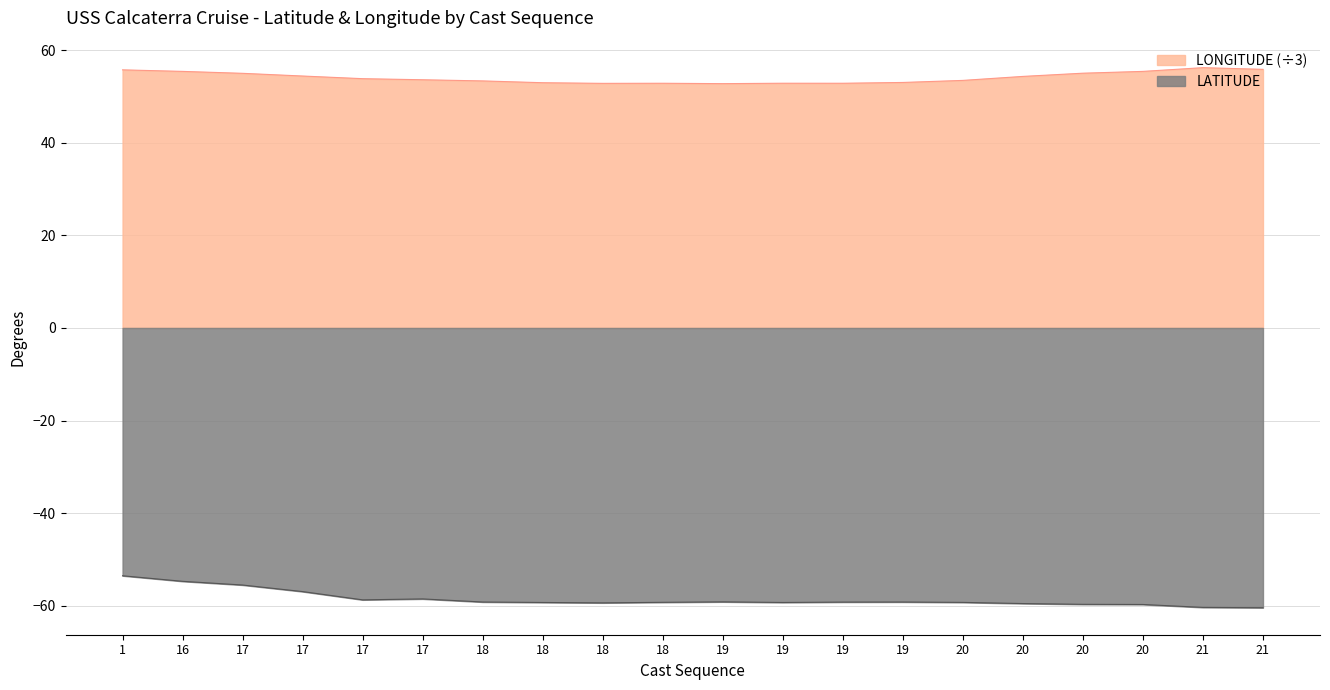

At which label is LATITUDE closest to -56?

17